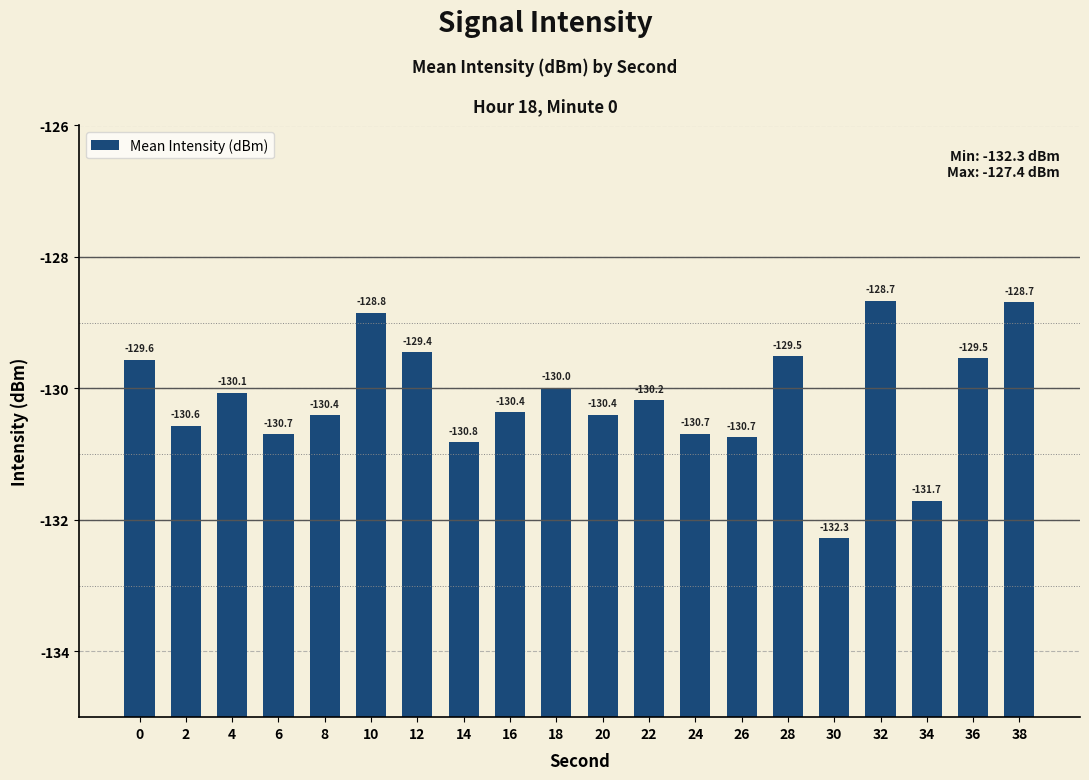

At which category does the chart reach its minimum across all series?

30